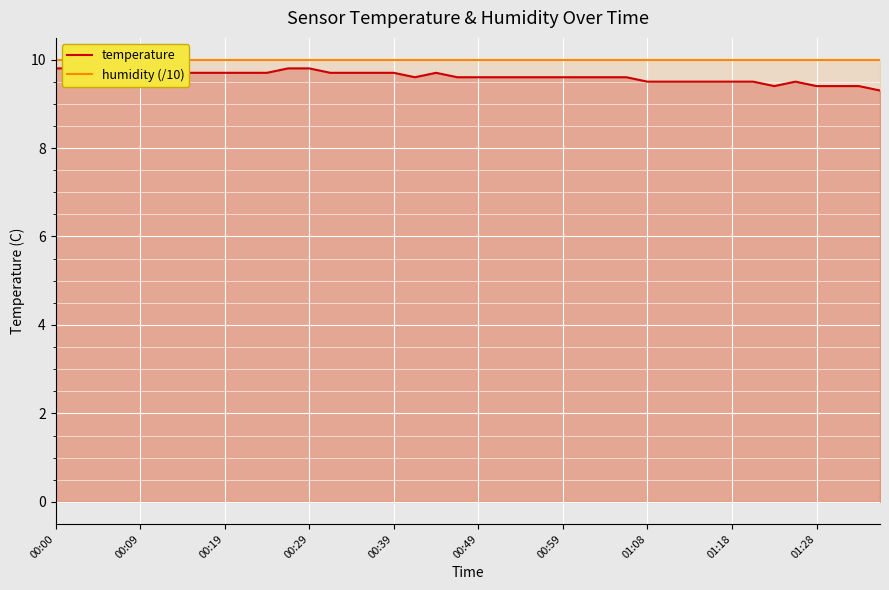

How many interior local peaks does the temperature series have?

2